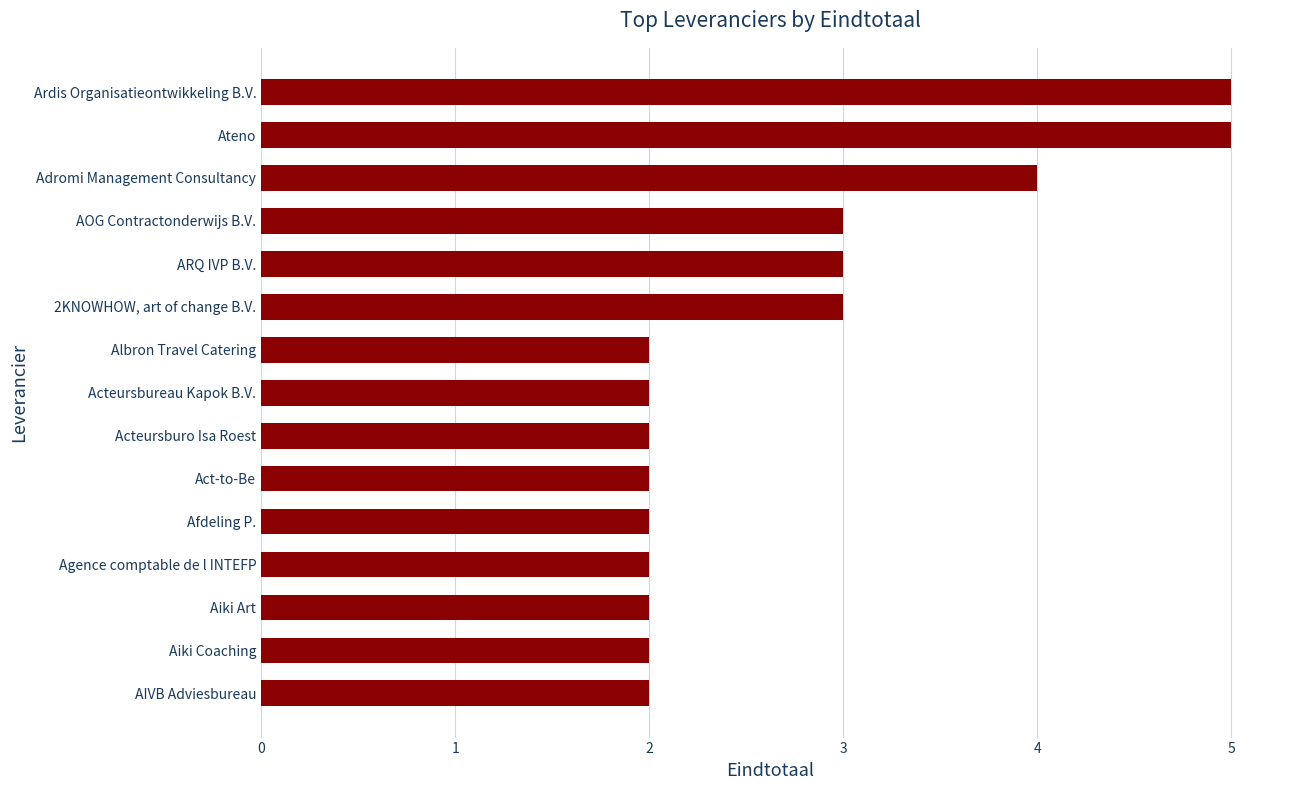

How many bars are there in total?

15